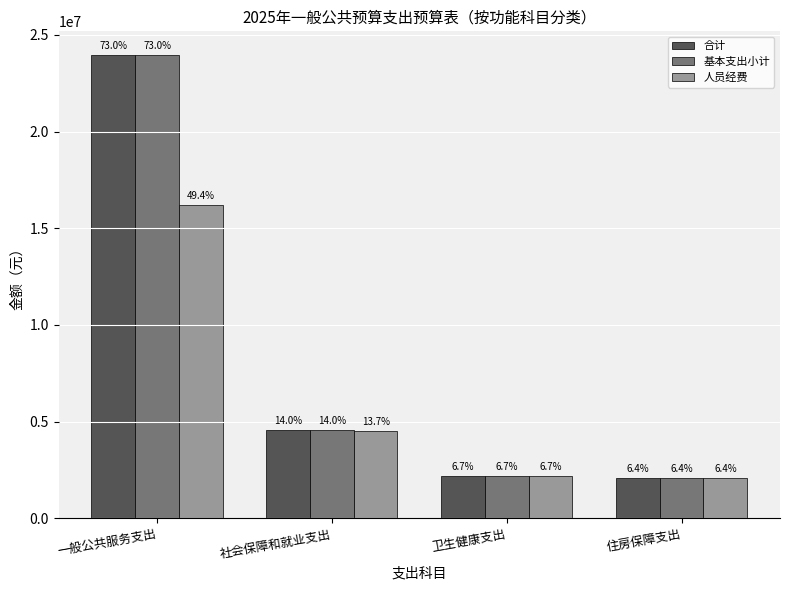

Does the chart contain stacked bars?

No